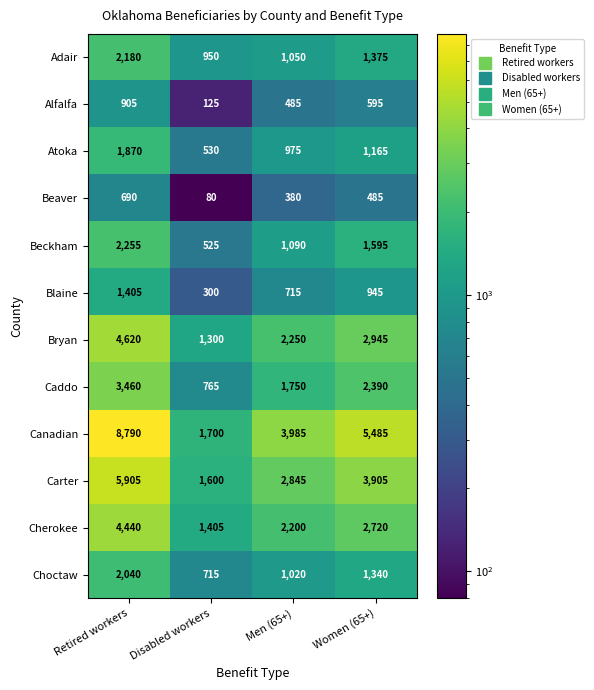

What value does the Adair series have at Disabled workers, to the nearest 50?

950